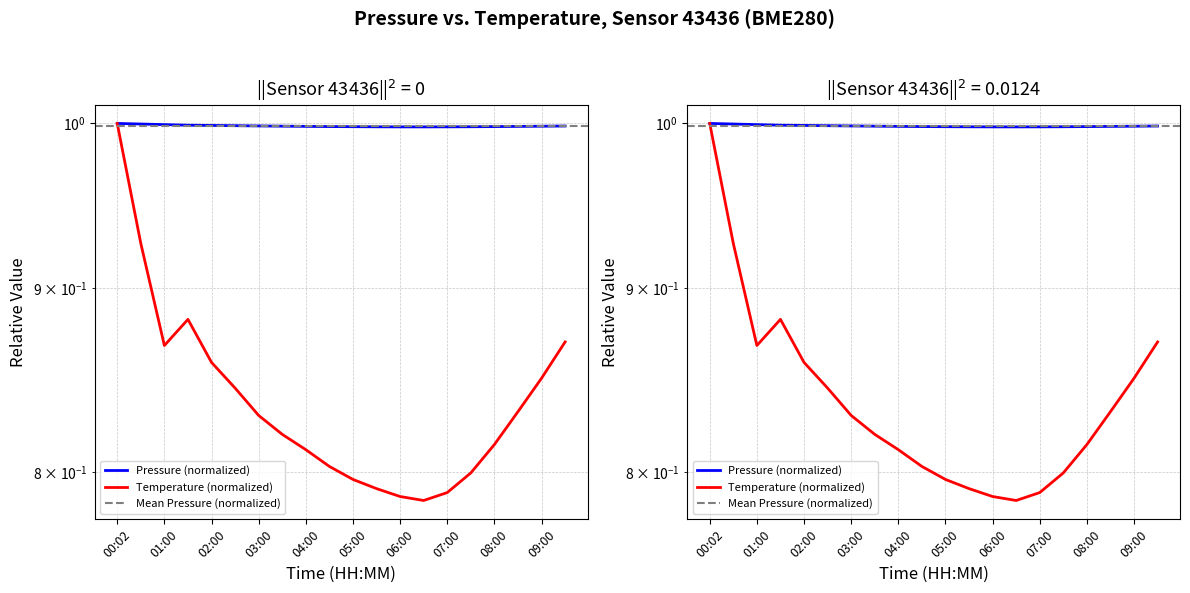

What is the difference between the highest and lowest values at 02:30?

0.2